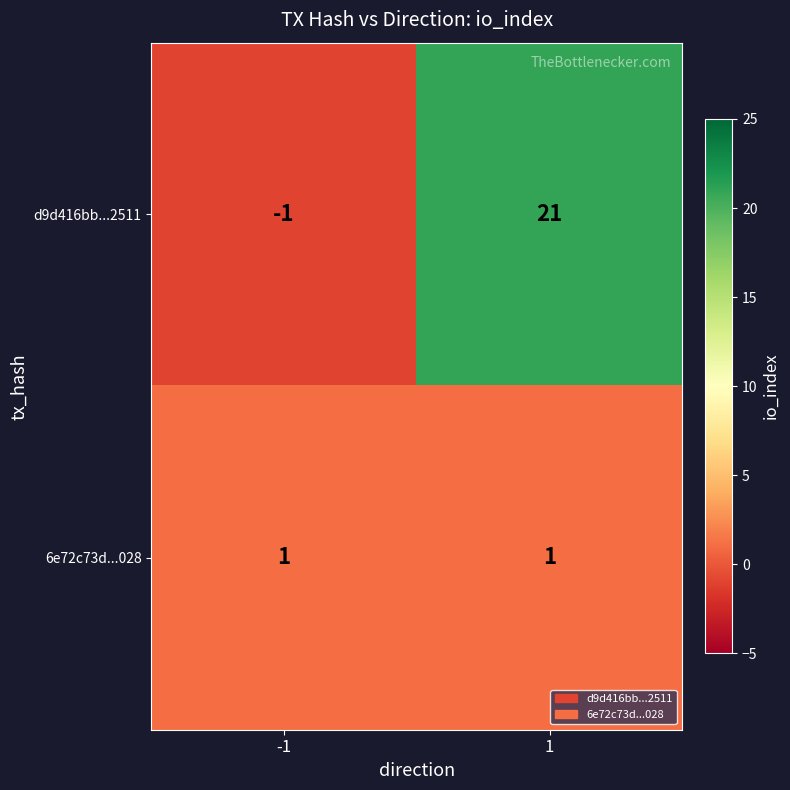

Which series has the largest range (max minus min)?

d9d416bb...2511